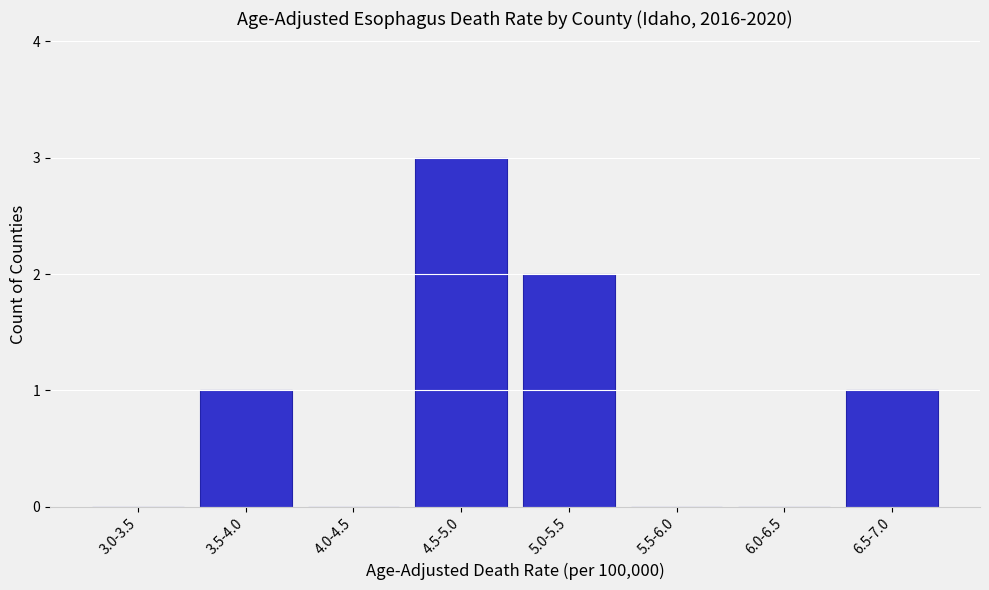

Reading left to right, extract all data points from this chart.

3.0-3.5=0	3.5-4.0=1	4.0-4.5=0	4.5-5.0=3	5.0-5.5=2	5.5-6.0=0	6.0-6.5=0	6.5-7.0=1